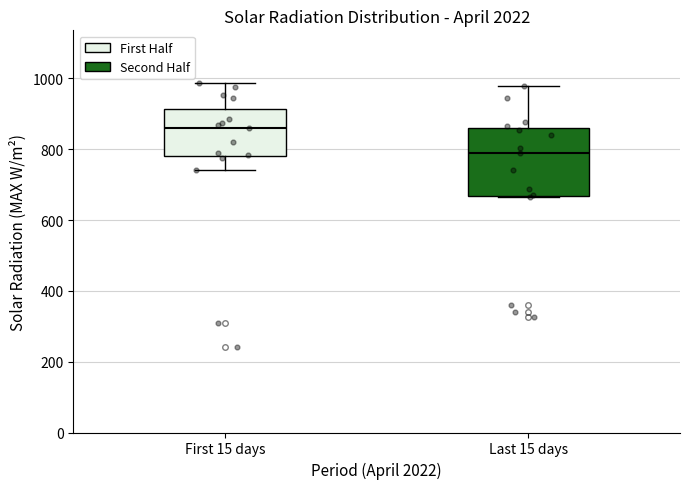

Reading left to right, transcribe this box plot: for each box, give where its median line is, the range the box spans, and where its two whiskers end, as read against the y-axis. The values are not printed on the chart, so give them approximately, as read against the axis.

First 15 days: median 860, box 780 to 920, whiskers 740 to 980
Last 15 days: median 780, box 660 to 860, whiskers 660 to 980